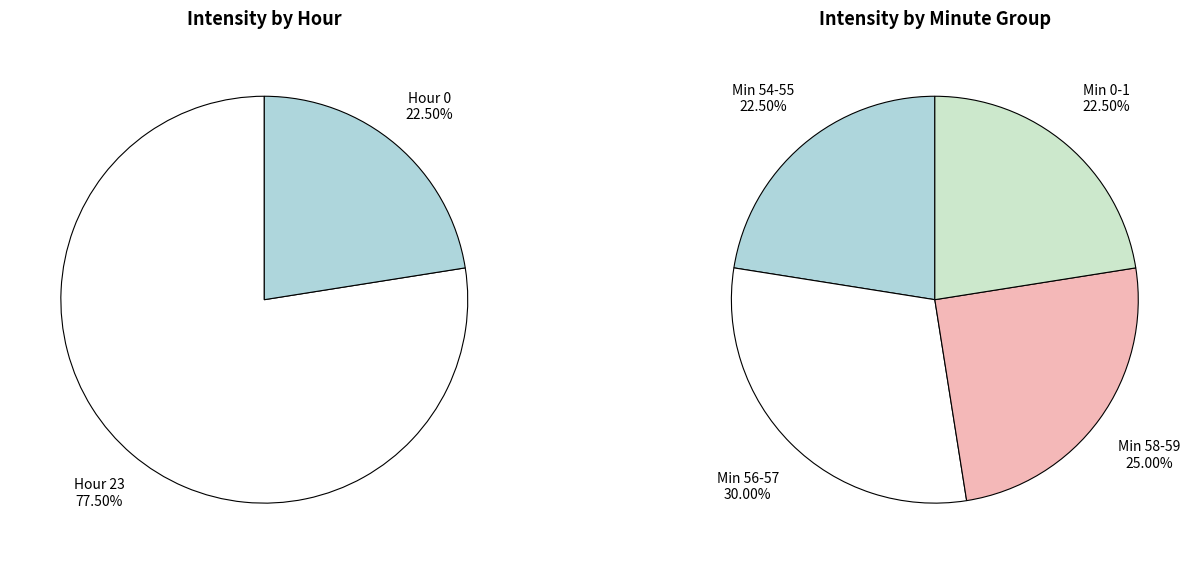

The Hour 0 slice represents 22% of the pie. True or false?

True